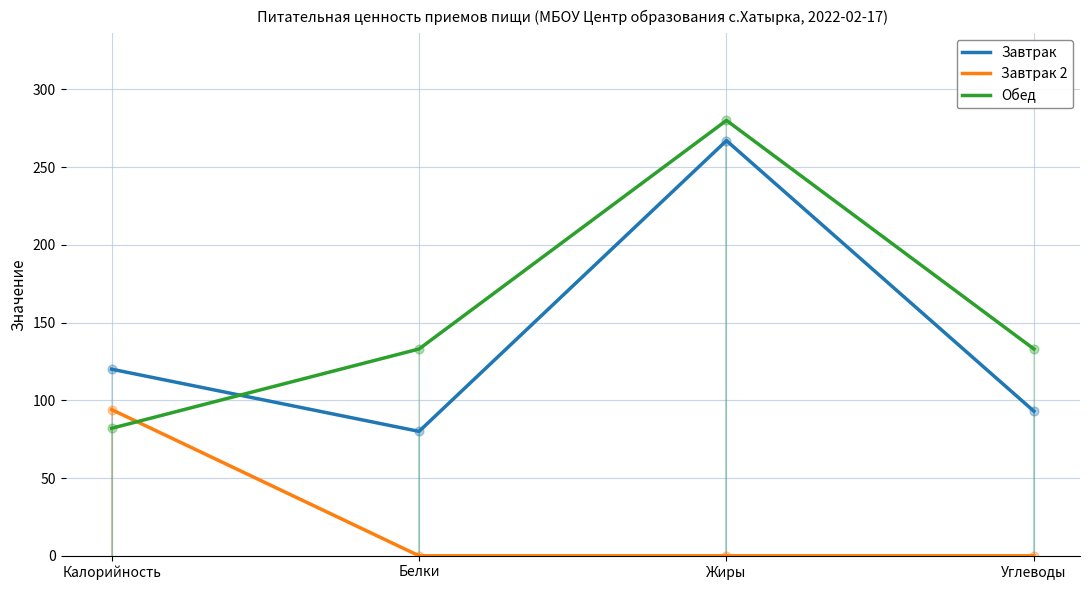

Which series has the largest total across all categories?

Обед